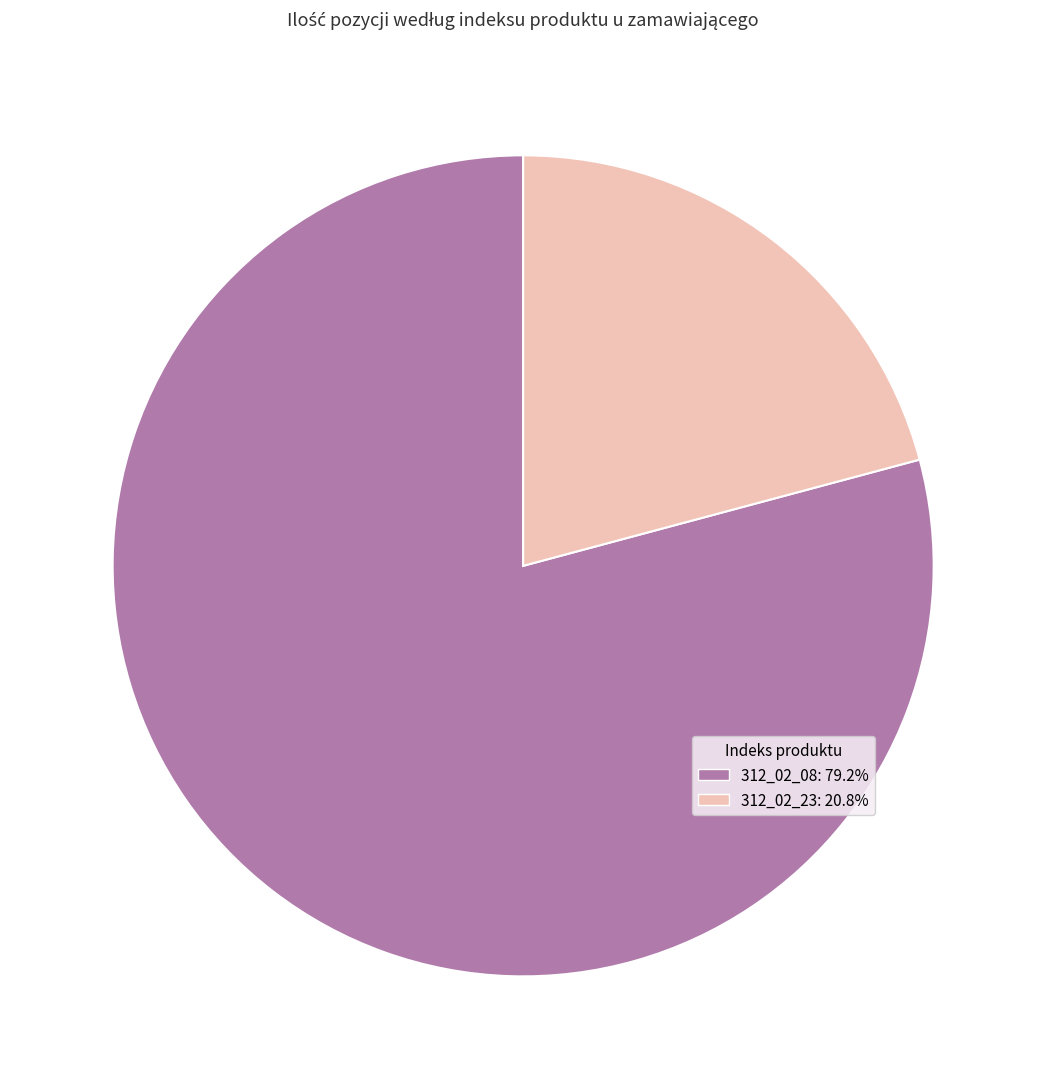

Which category has the smallest portion of the pie?

312_02_23